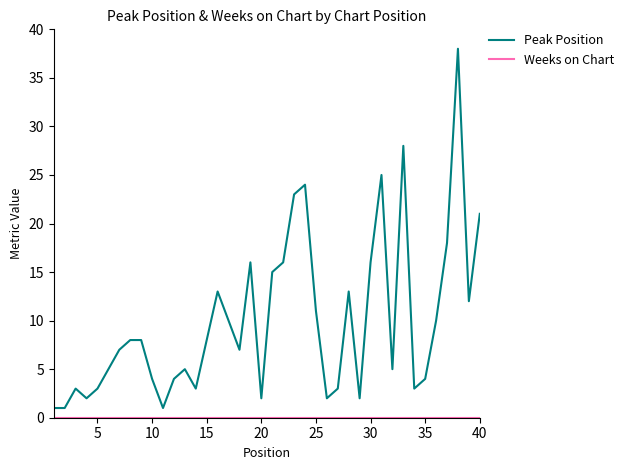

Which series has the widest spread of values?

Peak Position